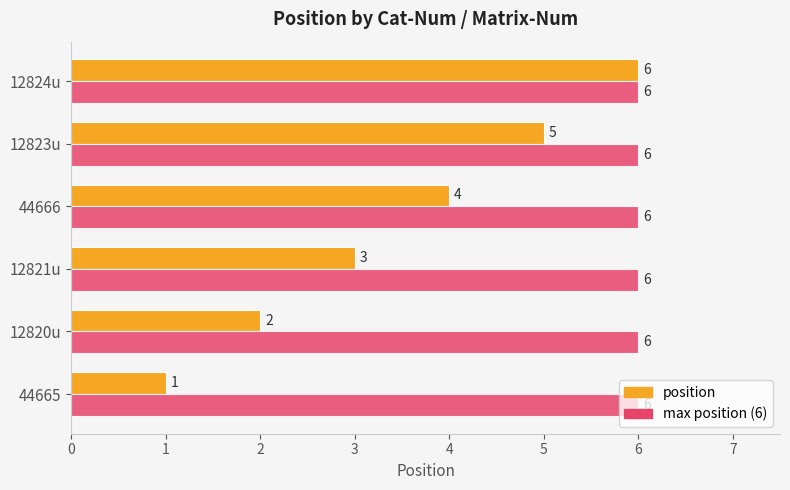

What is the maximum value shown in the chart?

6